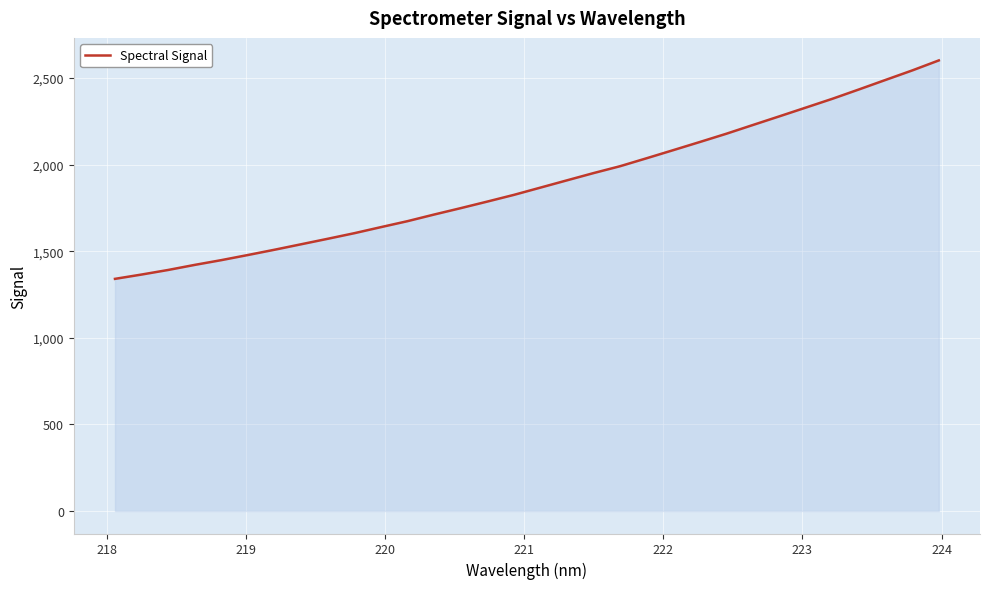

What is the maximum value shown in the chart?

2602.0